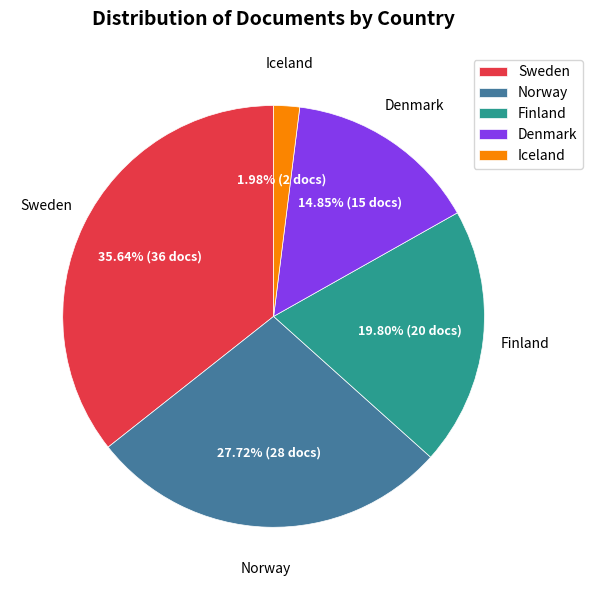

How many segments does this pie chart have?

5